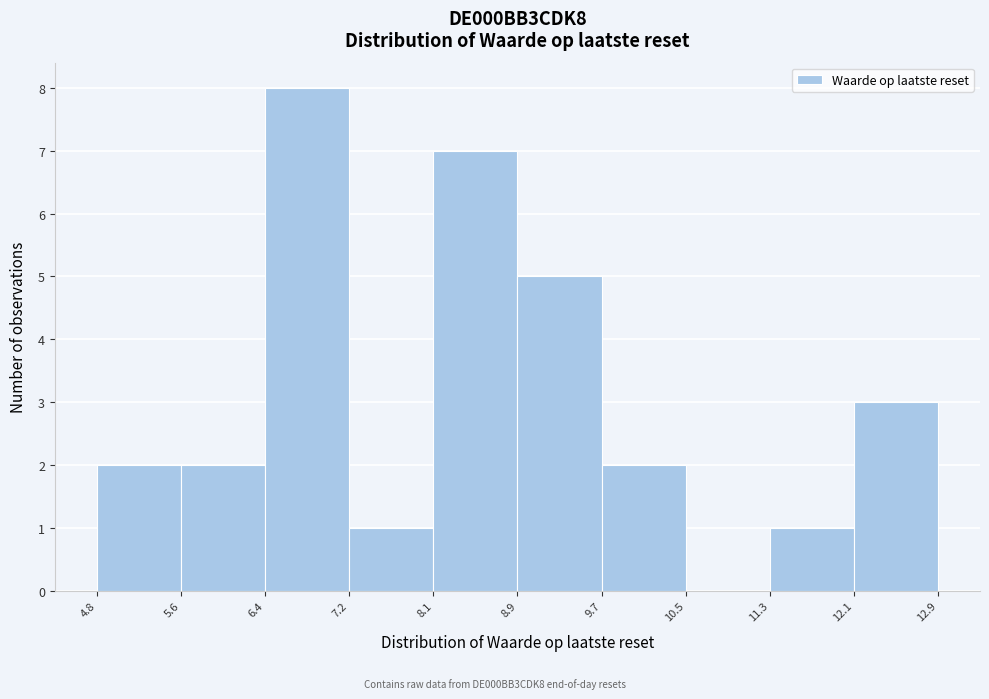

Reading left to right, transcribe this chart: for each bar, give the range it covers on the x-axis and its height. The values are not printed on the chart, so give them approximately, as read against the axis.

4.8 to 5.6: 2
5.6 to 6.4: 2
6.4 to 7.2: 8
7.2 to 8.1: 1
8.1 to 8.9: 7
8.9 to 9.7: 5
9.7 to 10.5: 2
10.5 to 11.3: 0
11.3 to 12.1: 1
12.1 to 12.9: 3